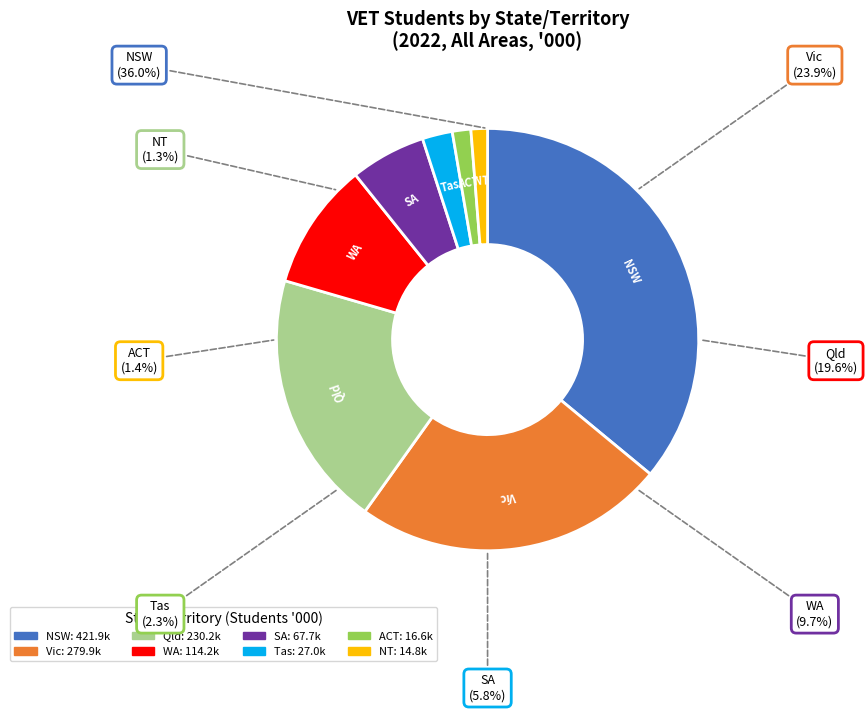

What percentage is the ACT slice, to the nearest percent?

1%